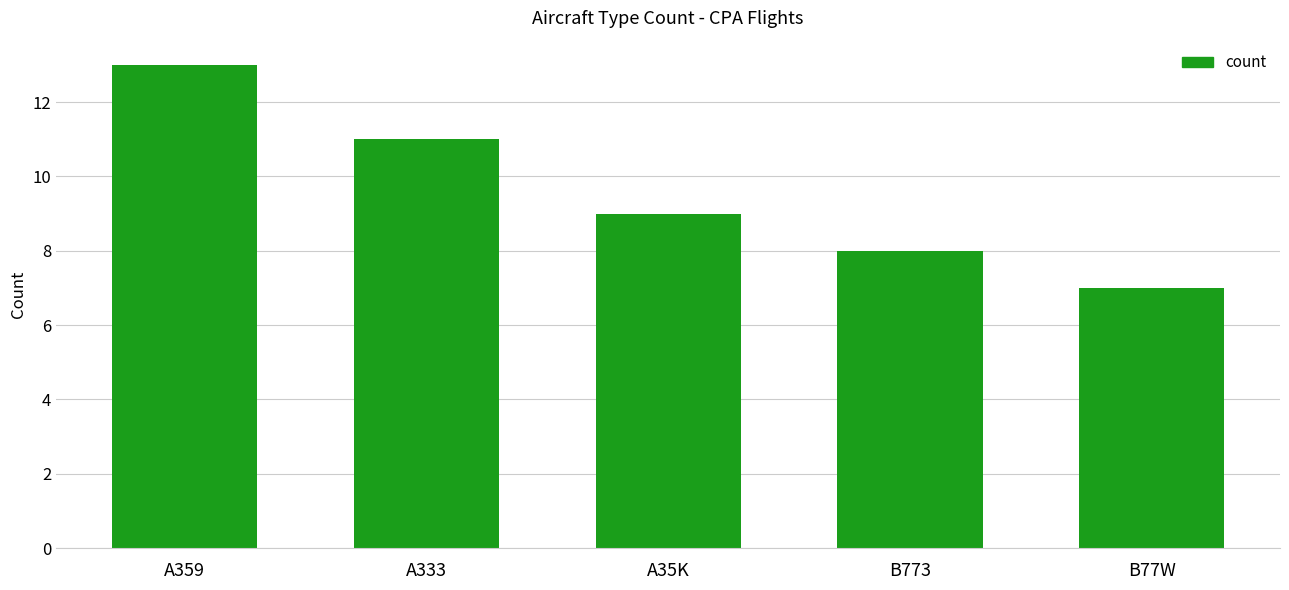

How many data points does each series have?

5